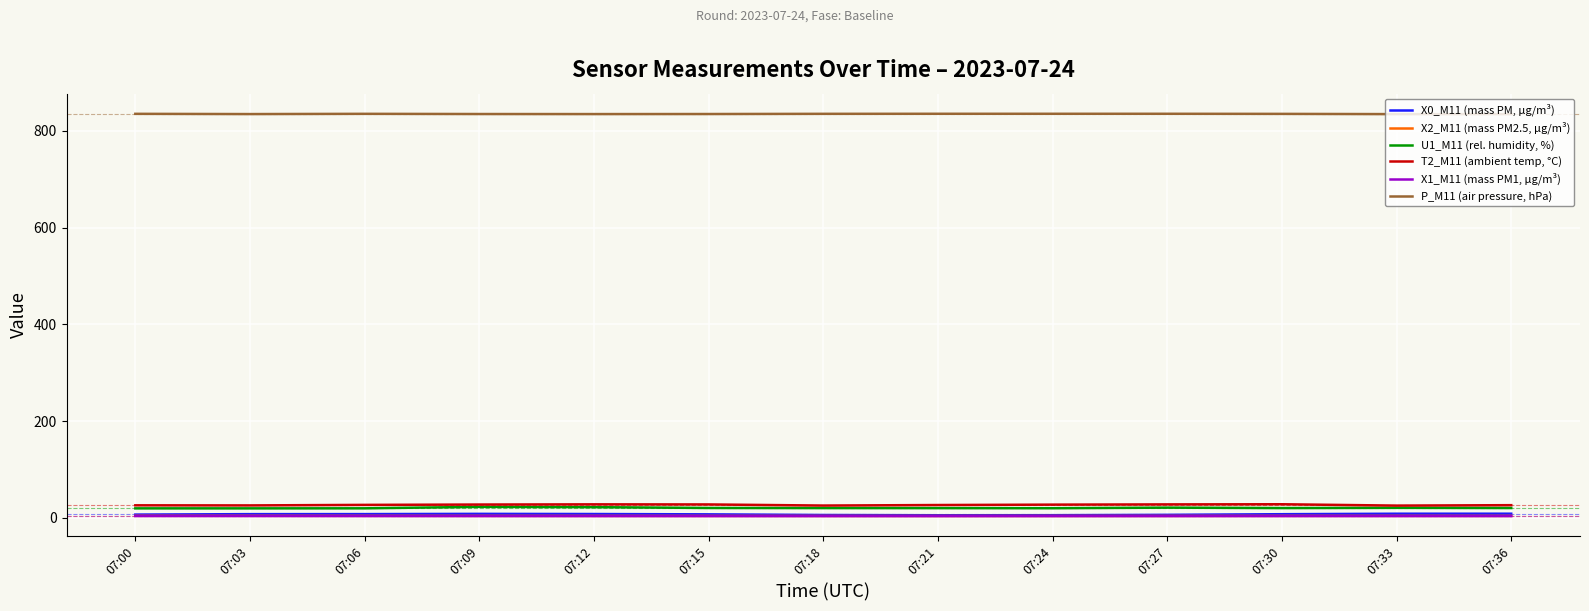

True or false: P_M11 (air pressure, hPa) and T2_M11 (ambient temp, °C) cross at least once.

False